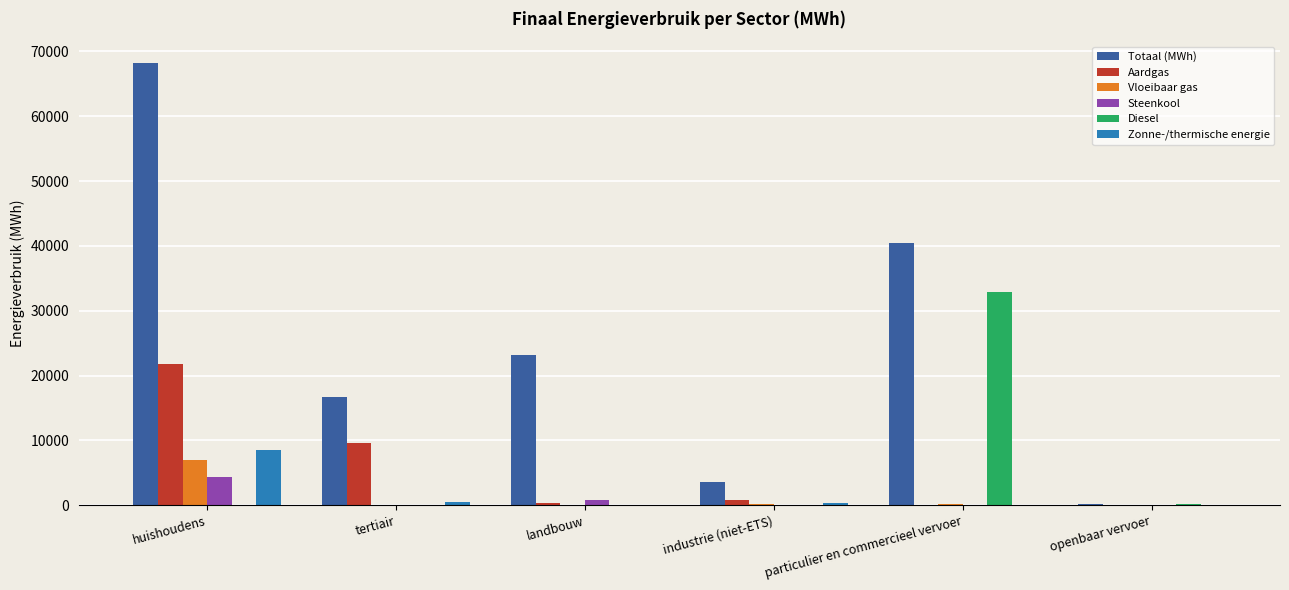

True or false: Vloeibaar gas has a value of 11049.9 at huishoudens.

False